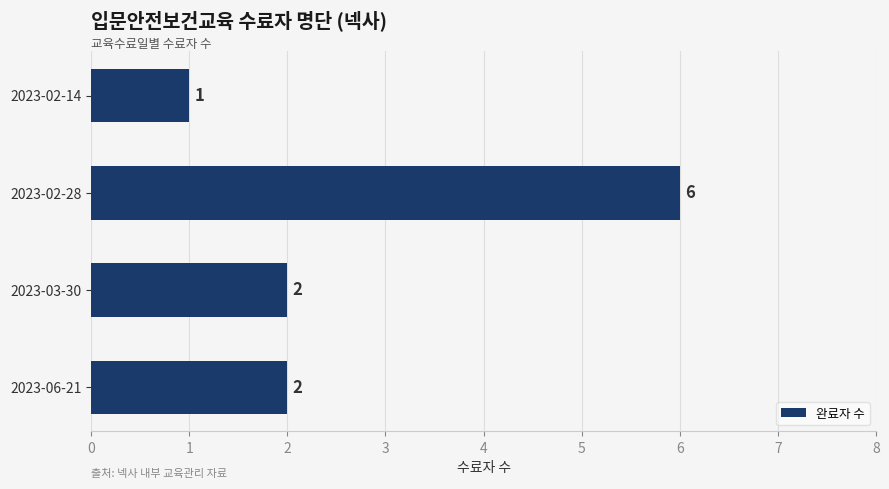

Count the number of data series in this chart.

1